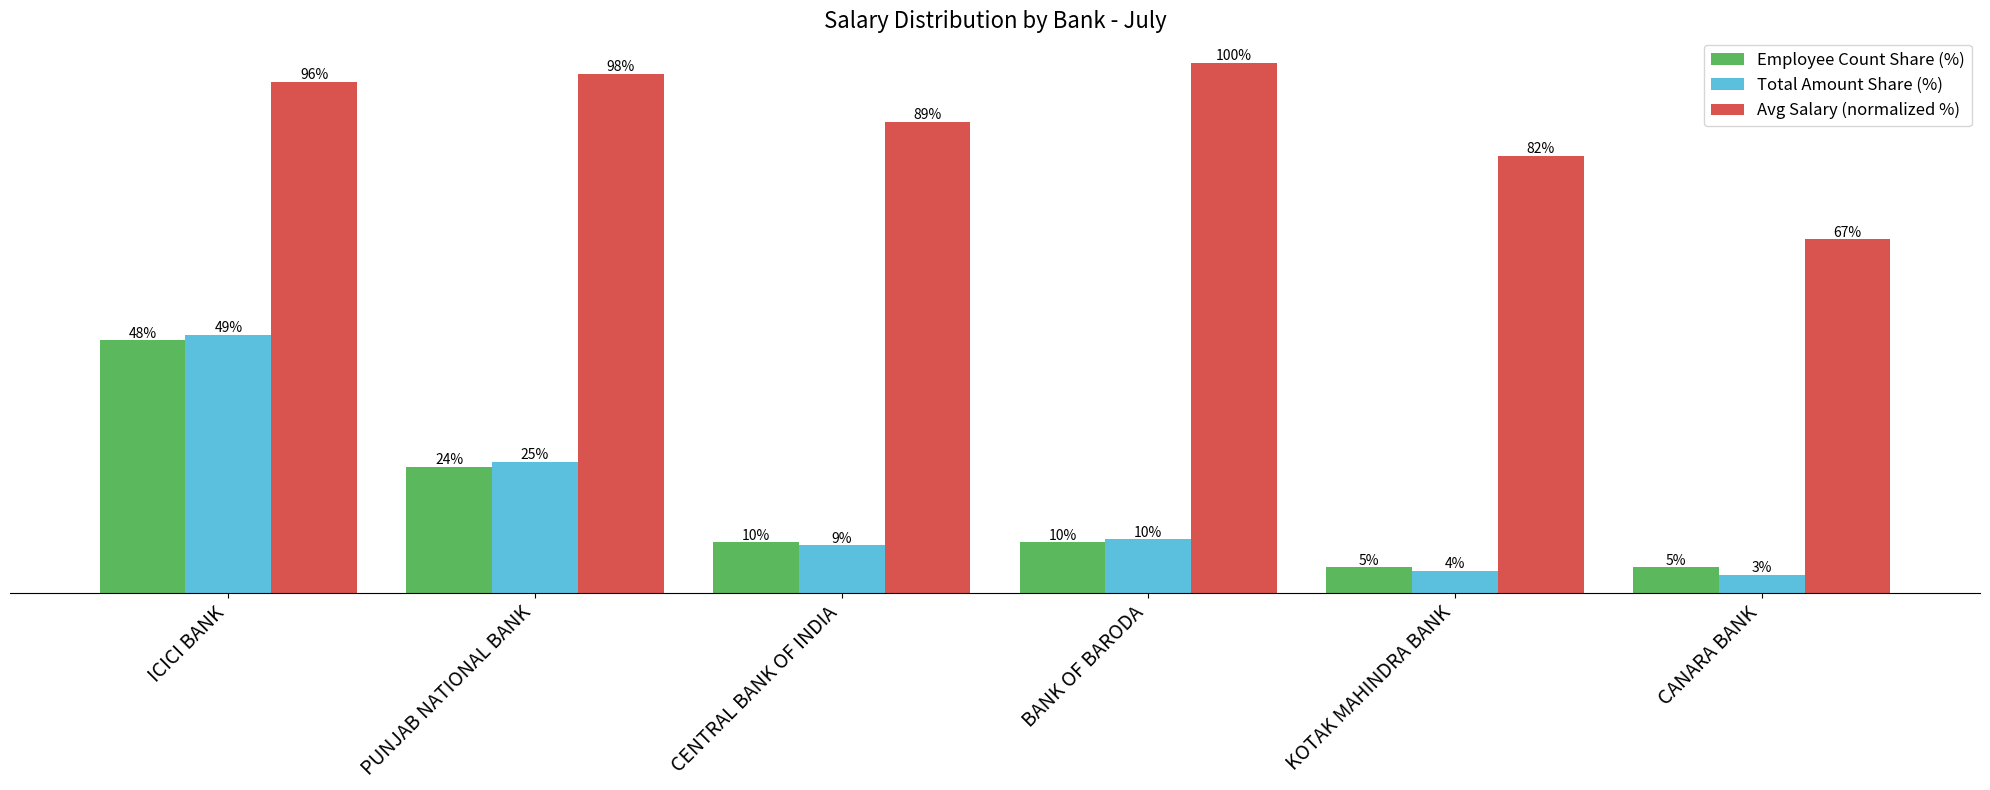

List the series in order of their peak value, highest first.

Avg Salary (normalized %), Total Amount Share (%), Employee Count Share (%)